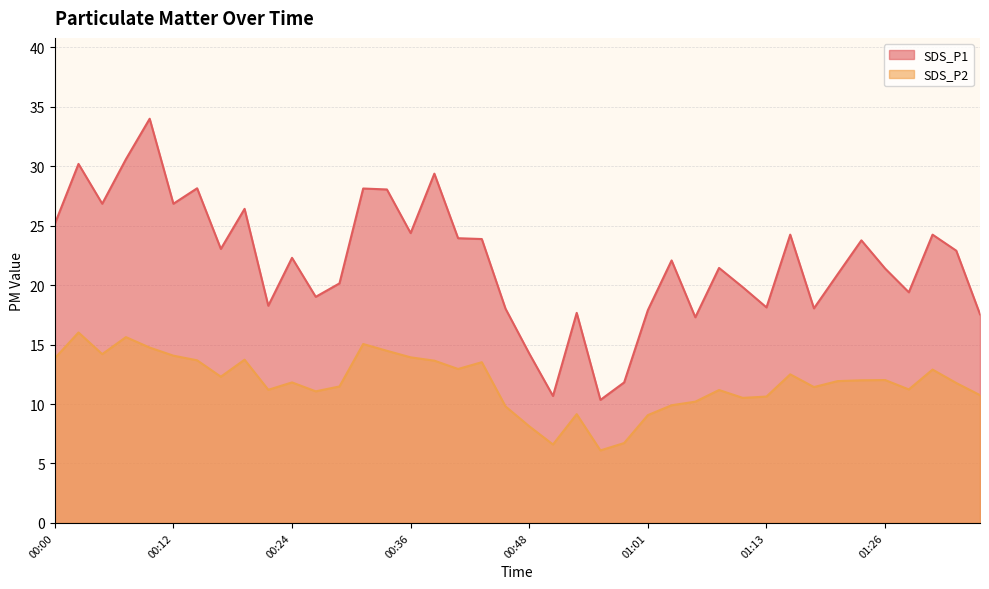

True or false: SDS_P1 and SDS_P2 cross at least once.

False